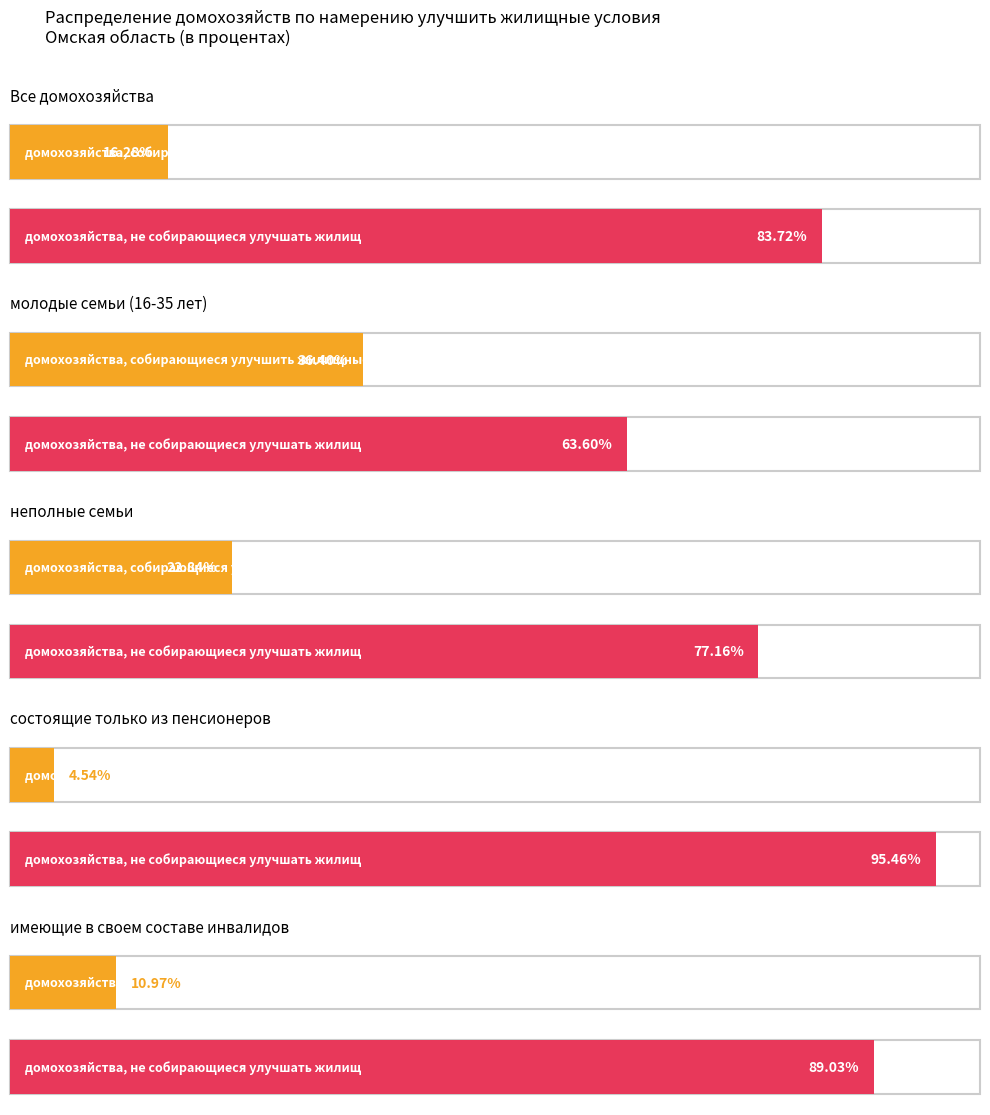

What is the total value across all series at домохозяйства, не собирающиеся улучшать жилищные условия?

409.0